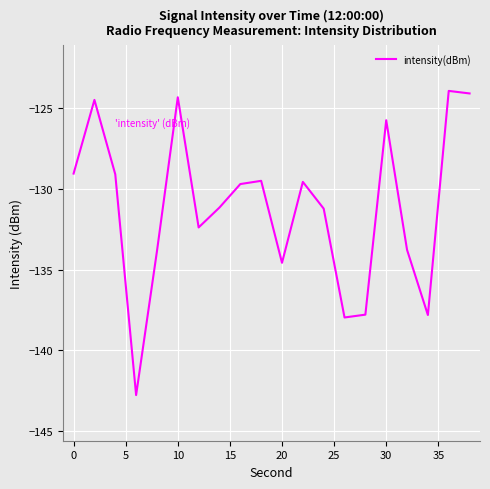

What is the minimum value shown in the chart?

-142.8